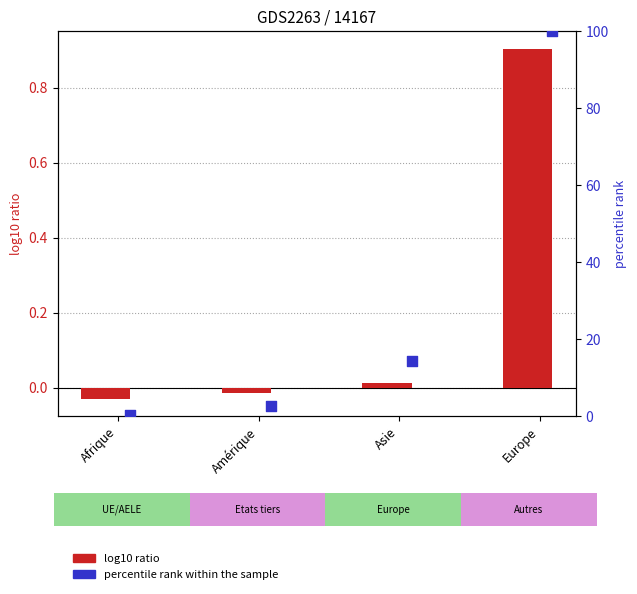

Which series contains the highest Y value?

percentile rank within the sample